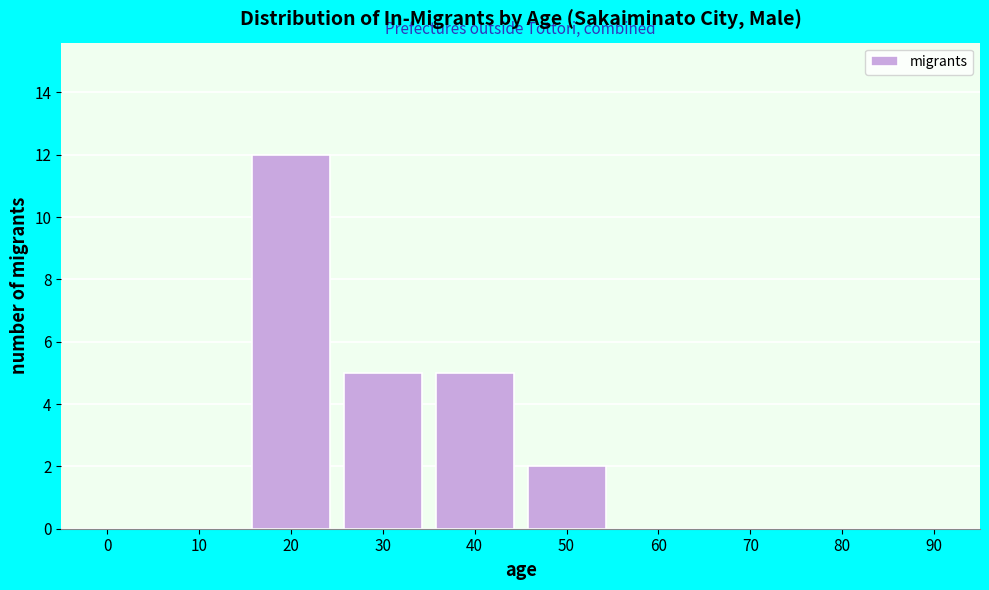

Reading left to right, transcribe all the data shown in this chart.

0=0	10=0	20=12	30=5	40=5	50=2	60=0	70=0	80=0	90=0